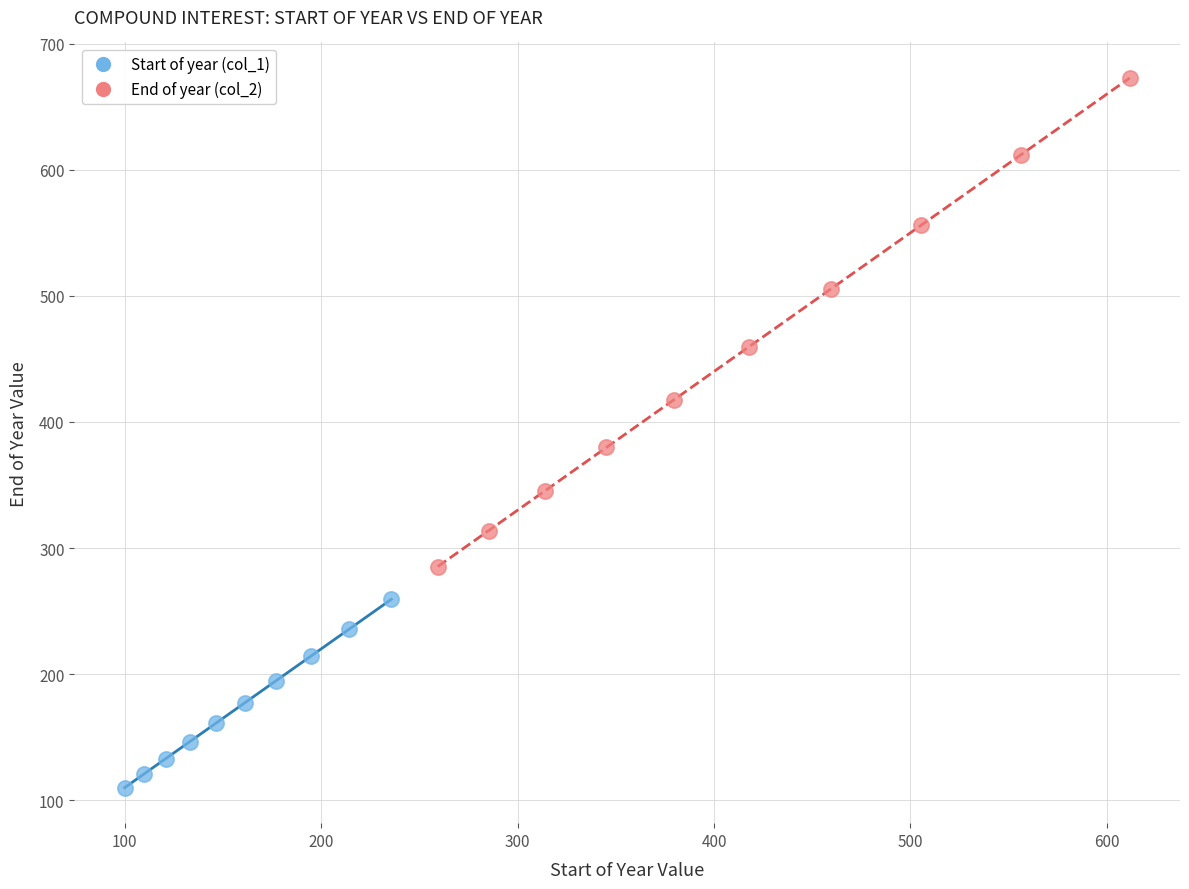

Which series has the widest spread of Y values?

End of year (col_2)